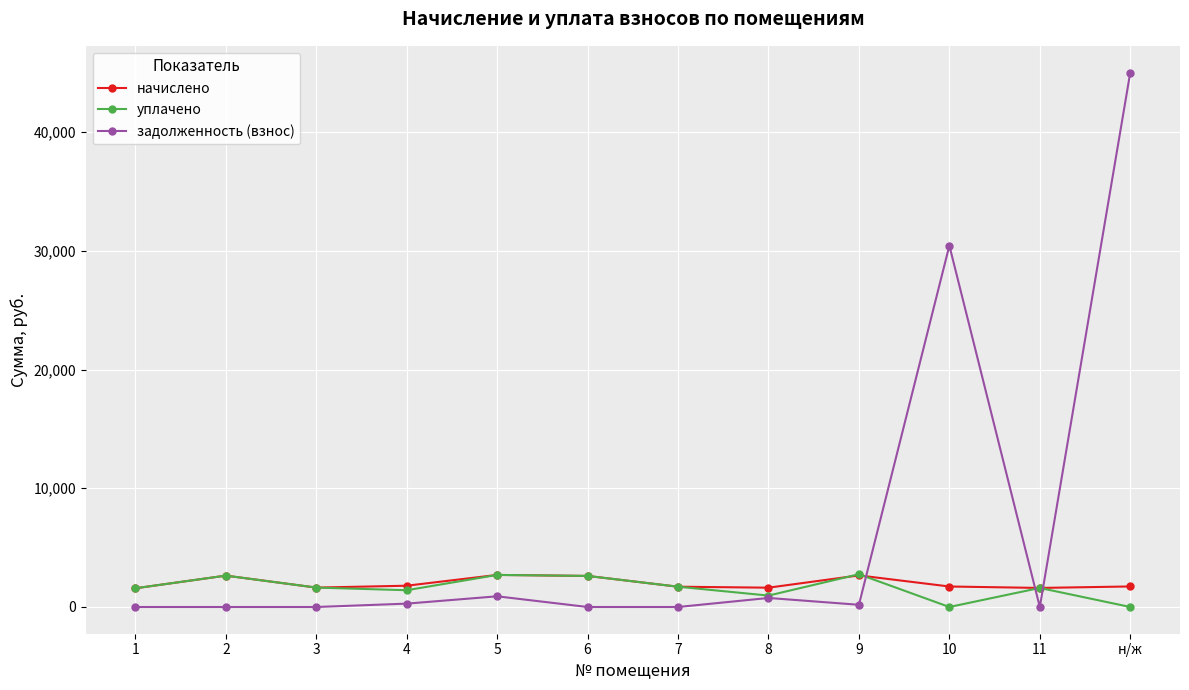

What is the maximum value shown in the chart?

45017.4